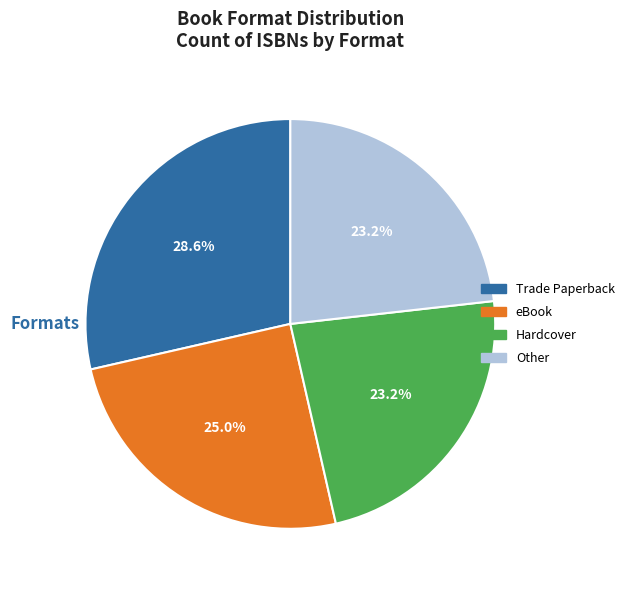

What portion of the pie excludes Trade Paperback?

71.4%